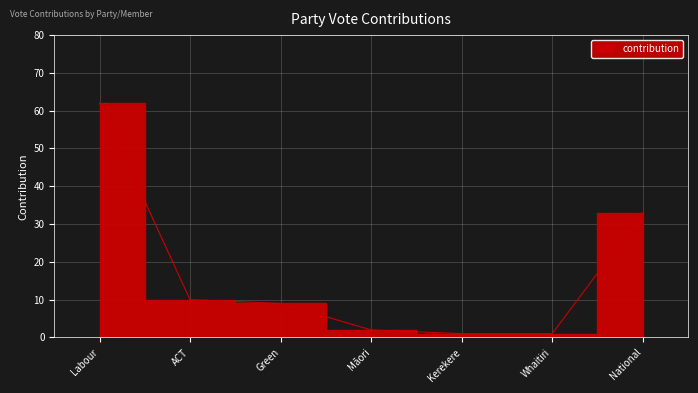

What is the value of the 6th point from the left?

1